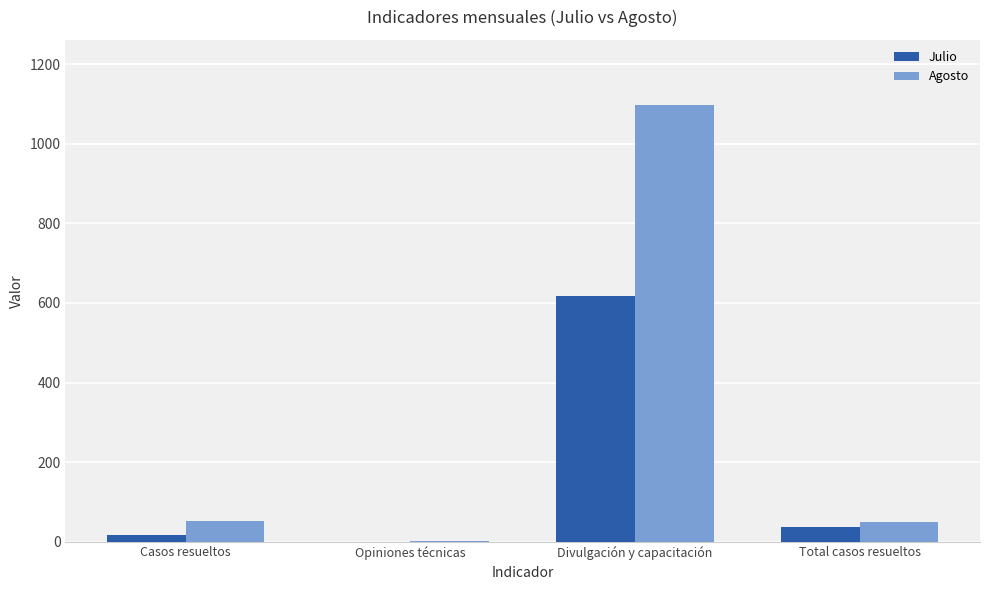

What is the maximum value shown in the chart?

1097